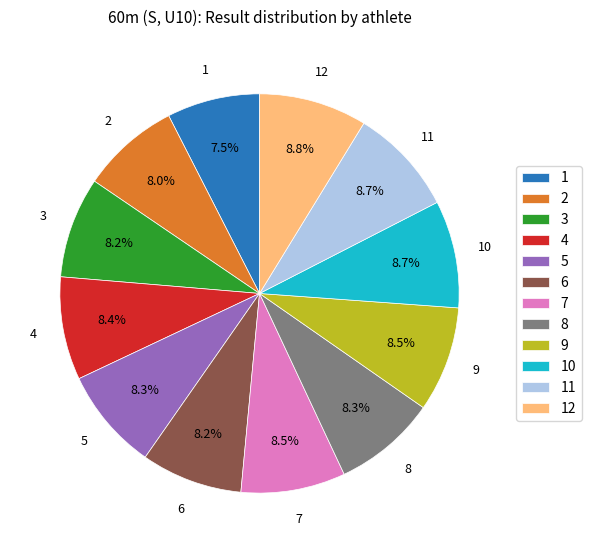

How many slices are in this pie chart?

12